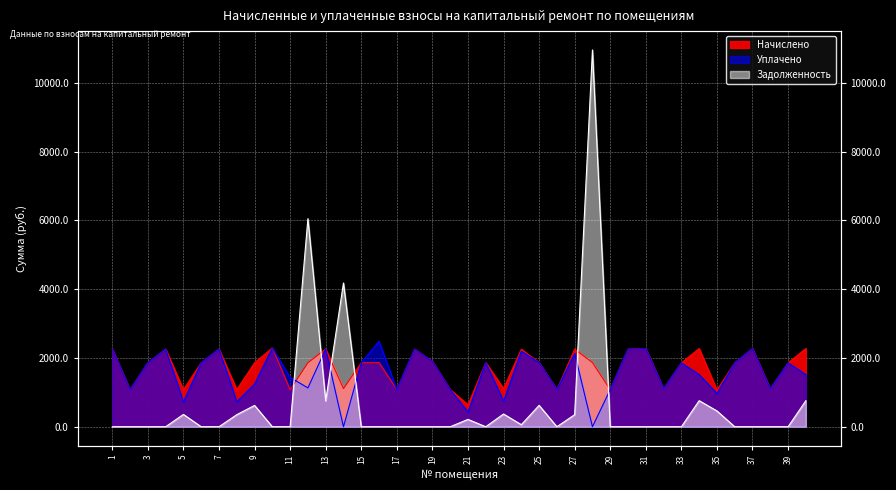

Which series has the largest total across all categories?

Начислено